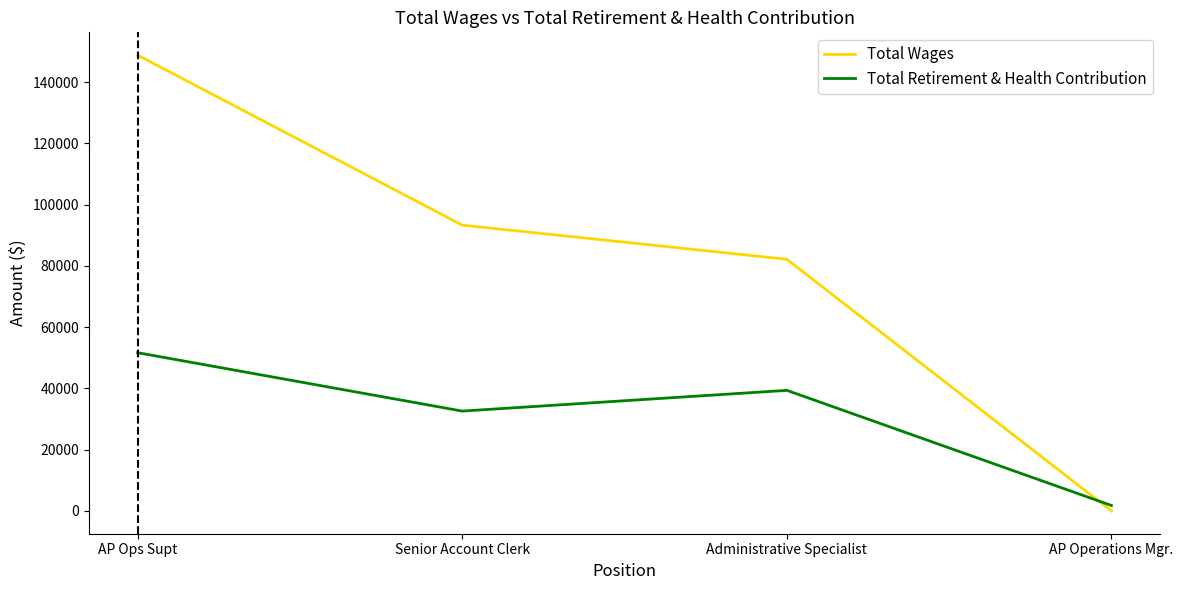

Count the number of data series in this chart.

2